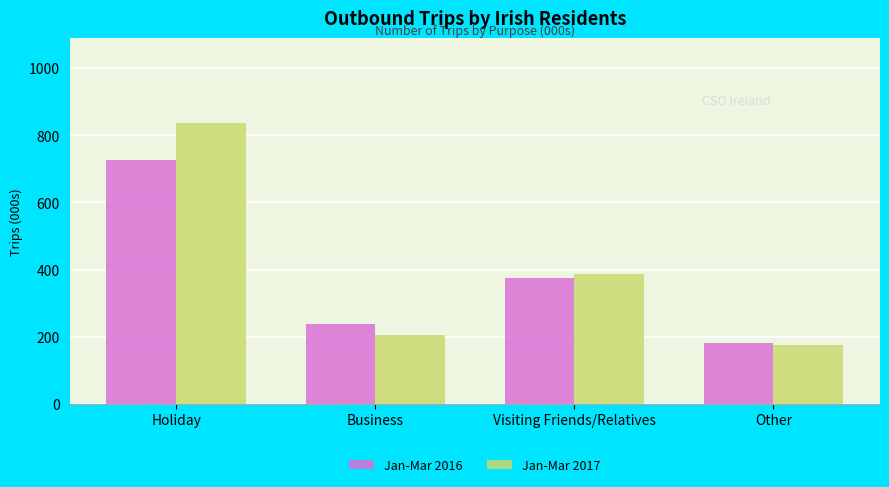

The value of Jan-Mar 2016 at Other is 182.2. True or false?

True